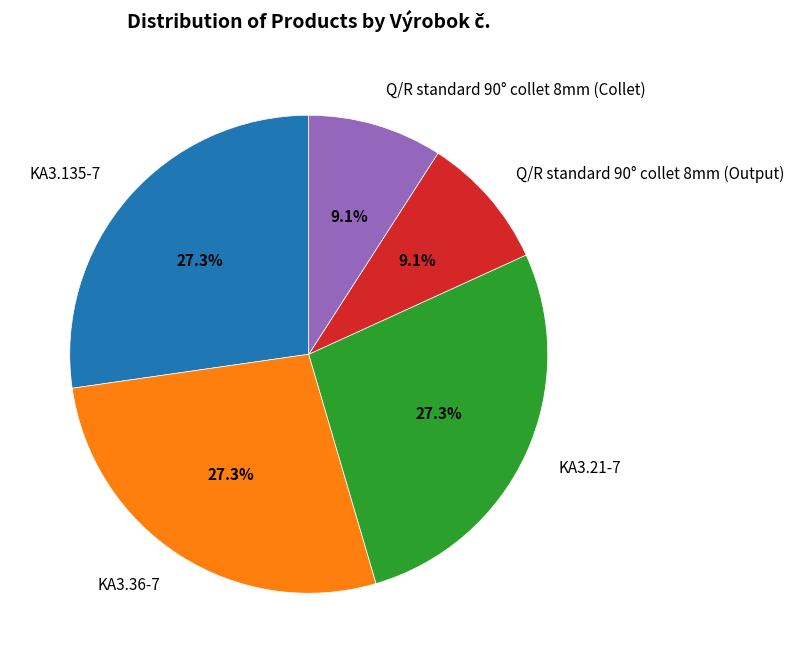

True or false: Q/R standard 90° collet 8mm (Collet) accounts for 9% of the total.

True